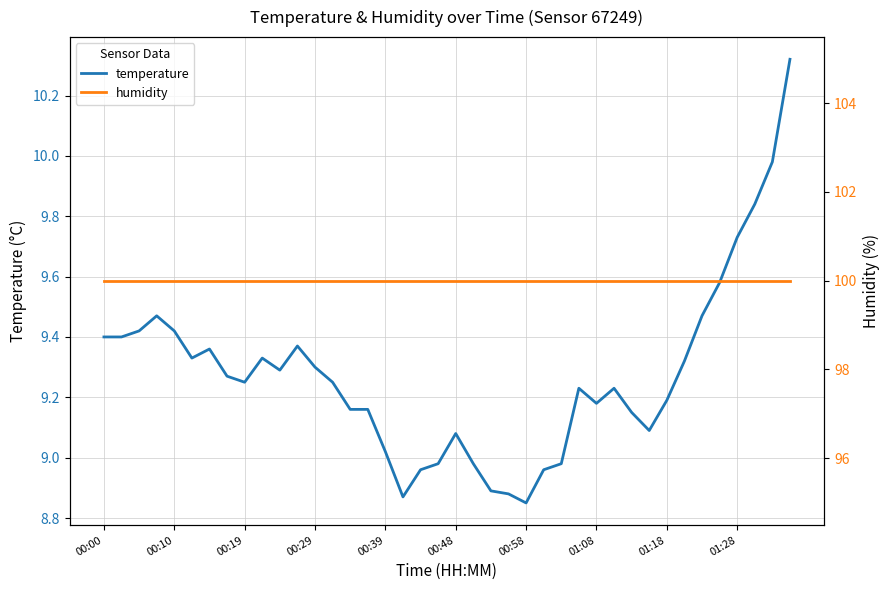

What is the lowest value of the humidity series?

100.0